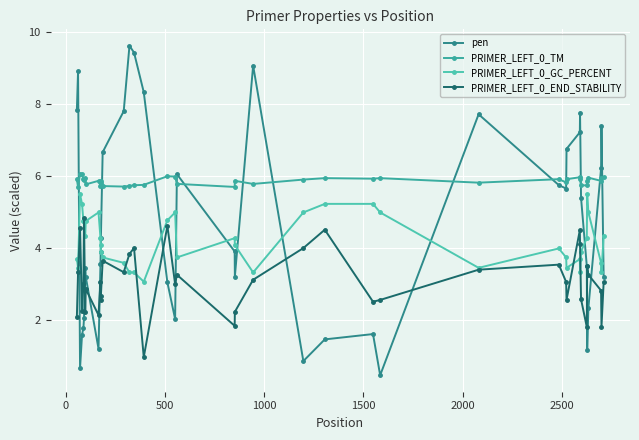

How many lines are shown in the chart?

4